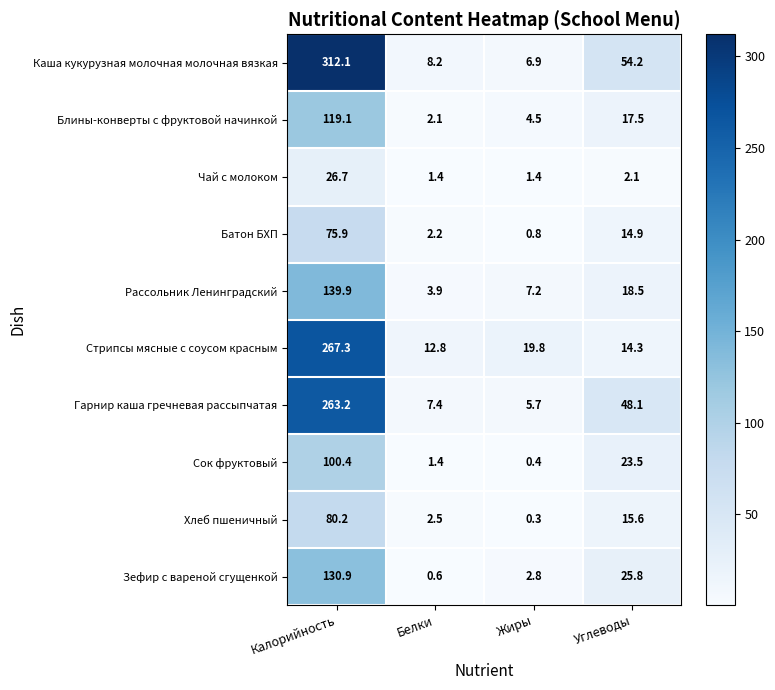

Which series has the widest spread of values?

Каша кукурузная молочная молочная вязкая